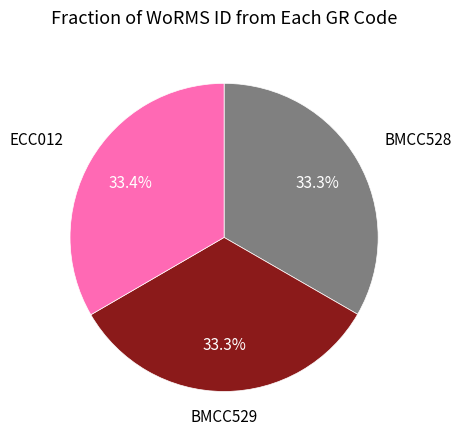

Is there any slice that represents more than half of the pie?

No